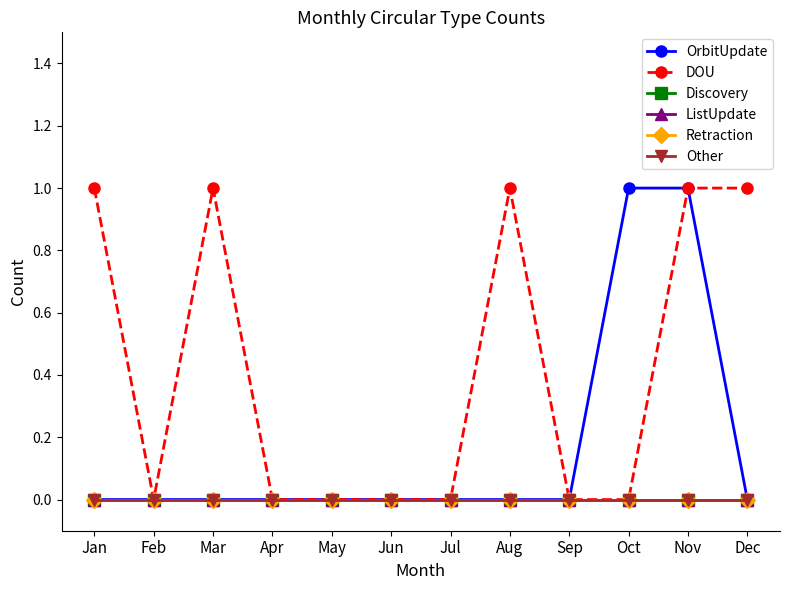

True or false: ListUpdate and Retraction cross at least once.

False